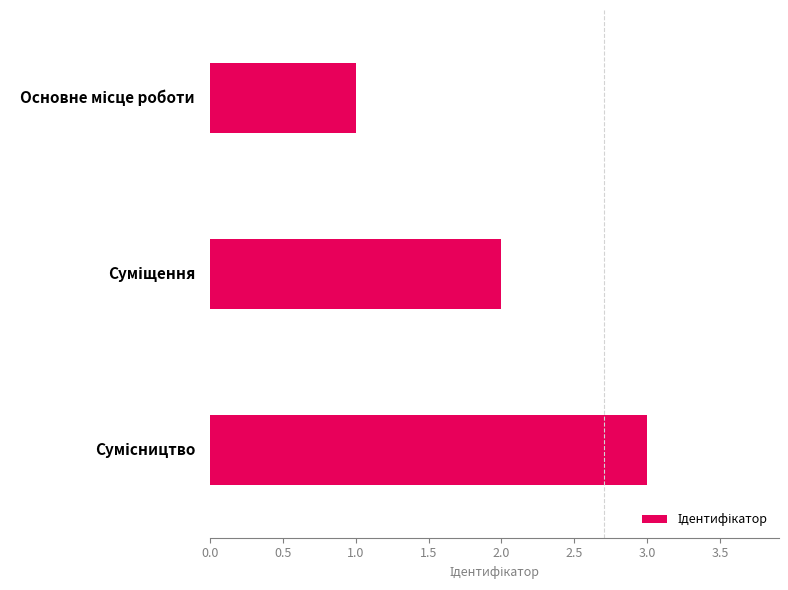

What is the value of the 1st bar from the top?

1